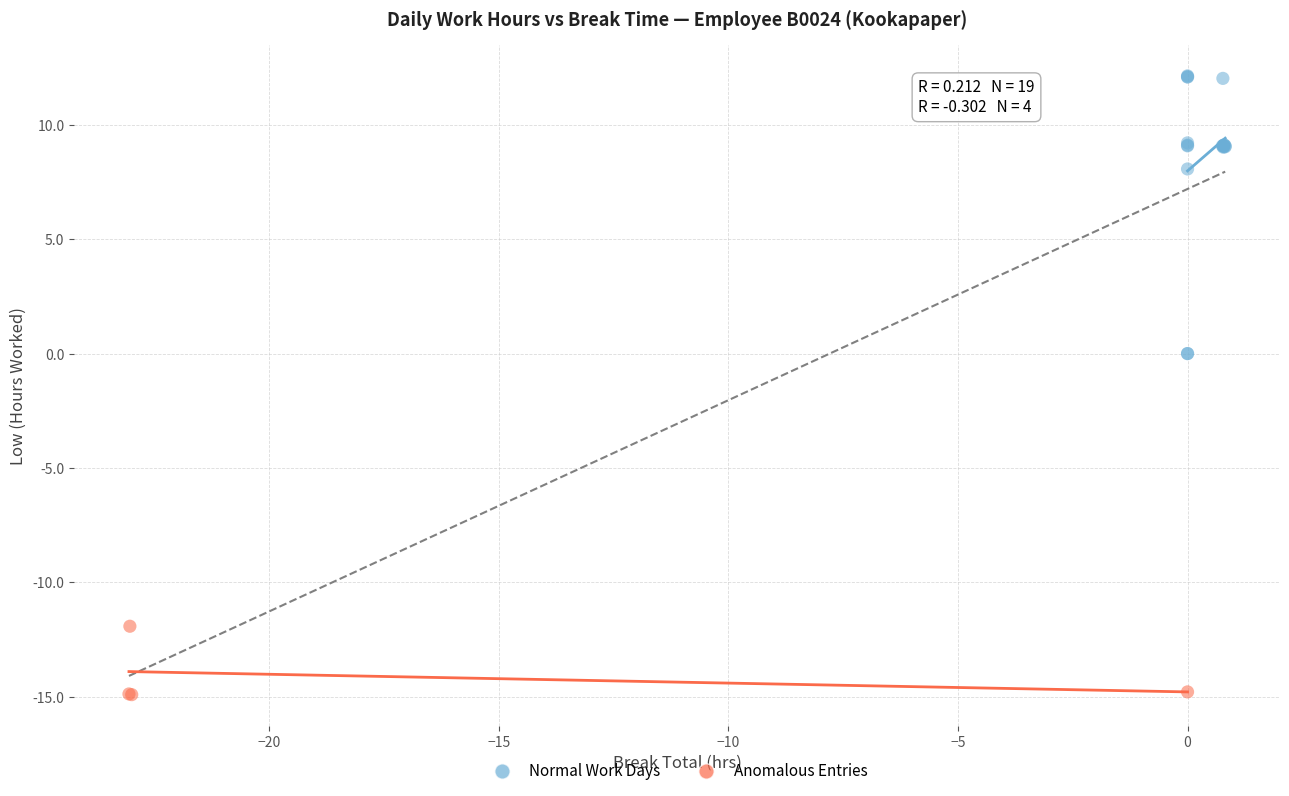

Which series reaches the maximum Y coordinate?

Normal Work Days